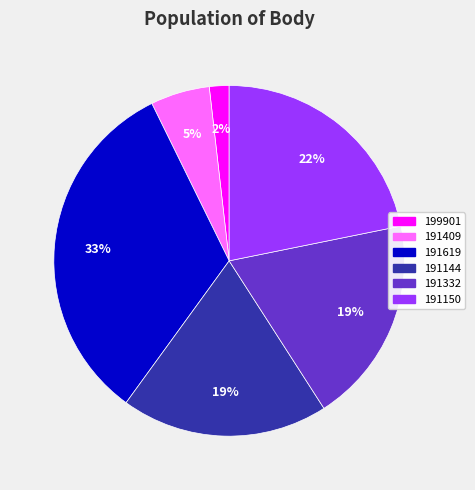

To the nearest percent, what is the average slice percentage?

17%